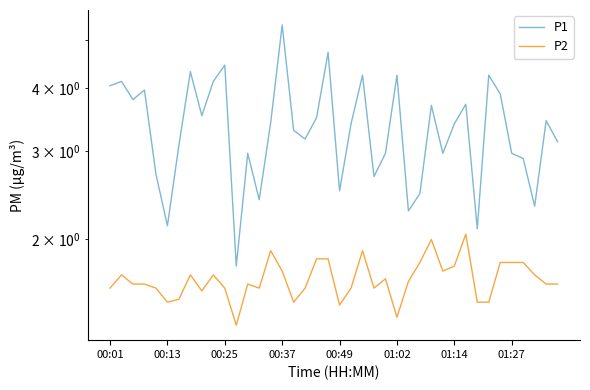

Which category has the lowest value in the P1 series?

11